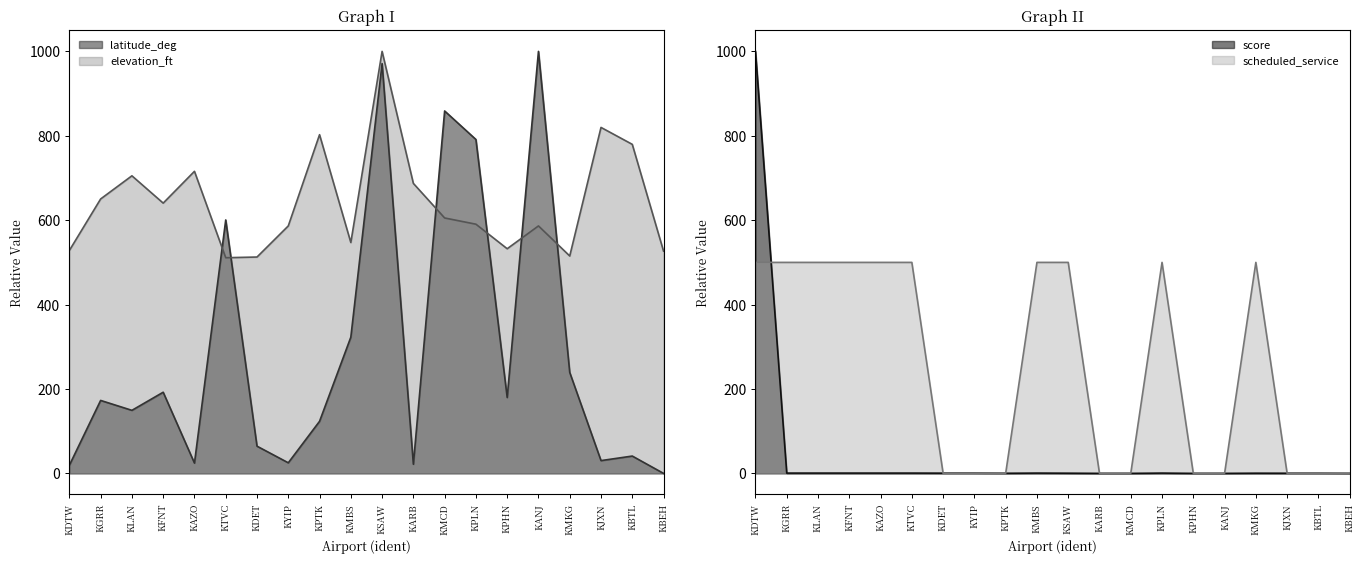

What is the label of the 6th point from the right?

KPHN